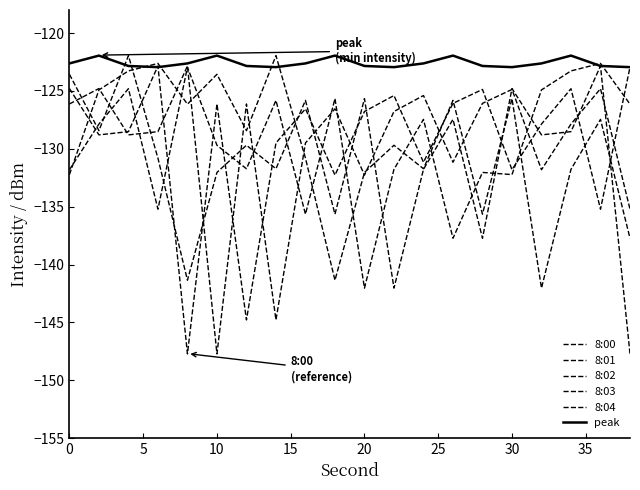

Reading left to right, list all the values displayed in this chart.

8:00: -124.8	-128.8	-128.5	-122.8	-147.7	-126.1	-144.8	-129.5	-126.5	-132.3	-126.8	-125.4	-131.2	-126.1	-124.9	-131.8	-127.9	-124.8	-135.2	-122.9
8:01: -132.2	-124.9	-123.3	-122.6	-126.1	-123.6	-128.4	-121.9	-130.8	-141.4	-132.0	-129.7	-131.7	-125.8	-135.6	-125.7	-142.0	-131.8	-127.5	-137.7
8:02: -126.1	-124.8	-128.8	-128.5	-122.8	-147.7	-126.1	-144.8	-129.5	-126.5	-132.3	-126.8	-125.4	-131.2	-126.1	-124.9	-131.8	-127.9	-124.8	-135.2
8:03: -131.8	-127.9	-124.8	-135.2	-122.9	-129.7	-131.7	-125.8	-135.6	-125.7	-142.0	-131.8	-127.5	-137.7	-132.0	-132.2	-124.9	-123.3	-122.6	-126.1
8:04: -123.6	-128.4	-121.9	-130.8	-141.4	-132.0	-129.7	-131.7	-125.8	-135.6	-125.7	-142.0	-131.8	-127.5	-137.7	-124.8	-128.8	-128.5	-122.8	-147.7
peak: -122.6	-121.9	-122.8	-122.9	-122.6	-121.9	-122.8	-122.9	-122.6	-121.9	-122.8	-122.9	-122.6	-121.9	-122.8	-122.9	-122.6	-121.9	-122.8	-122.9